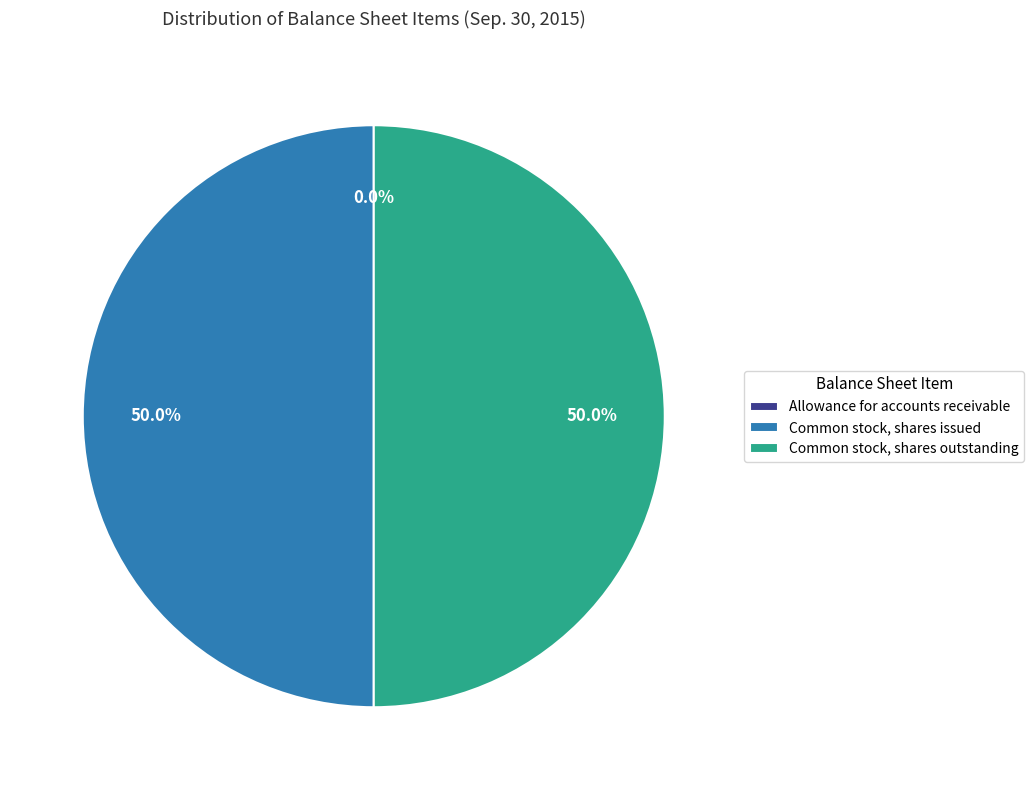

Approximately how many times larger is the value at Common stock, shares issued compared to Common stock, shares outstanding?

1.0